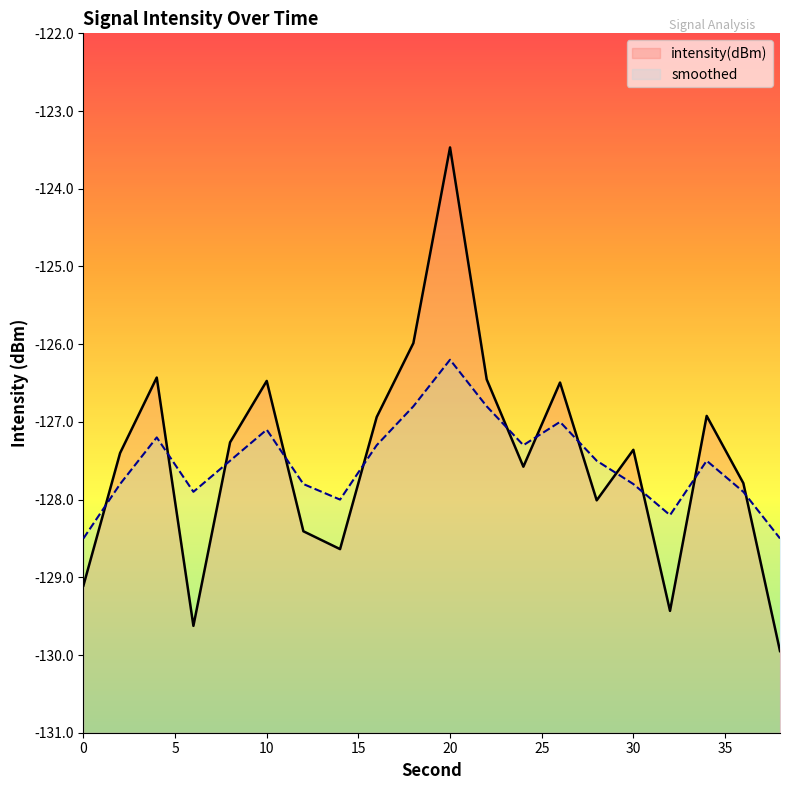

What is the highest value of the smoothed series?

-126.2